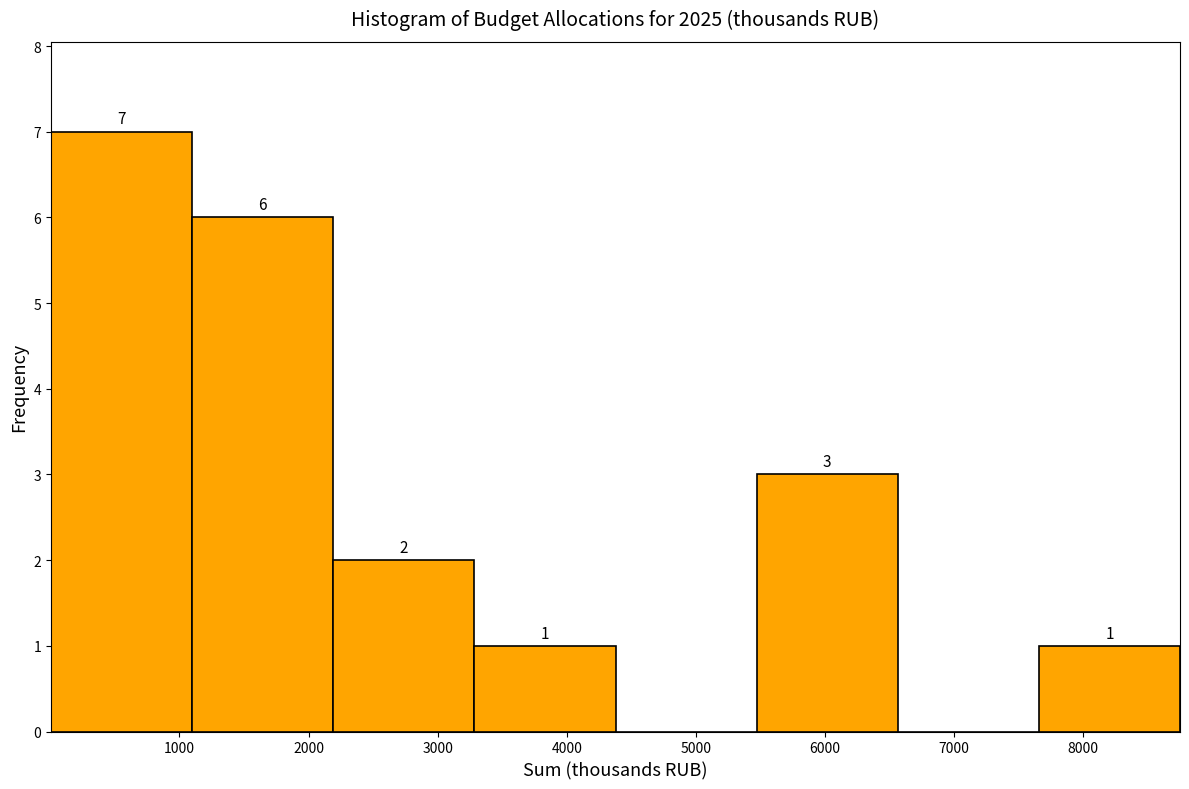

Which range on the x-axis has the tallest bar?

0 to 1100